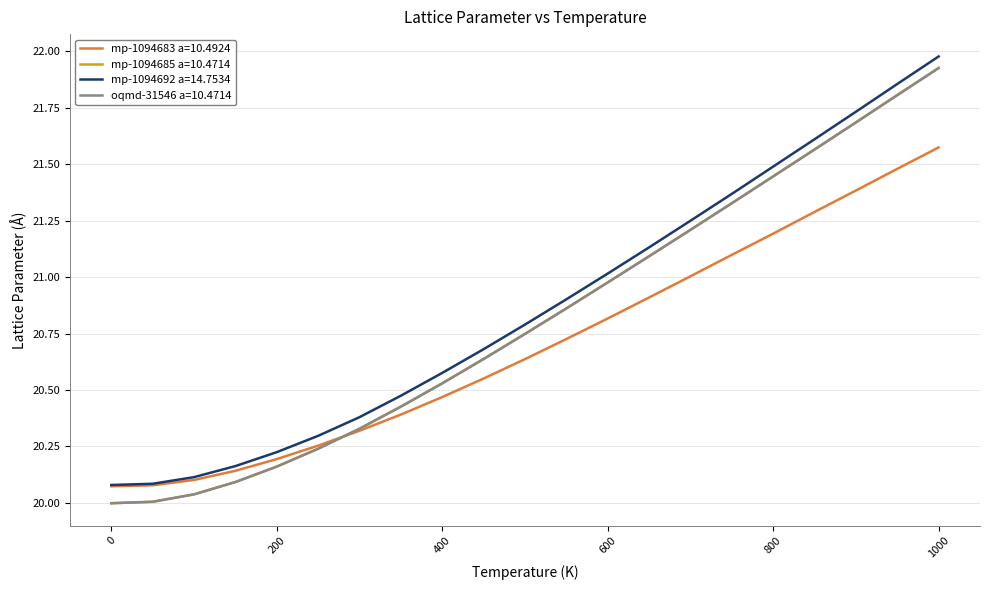

Which series has the largest range (max minus min)?

mp-1094685 a=10.4714